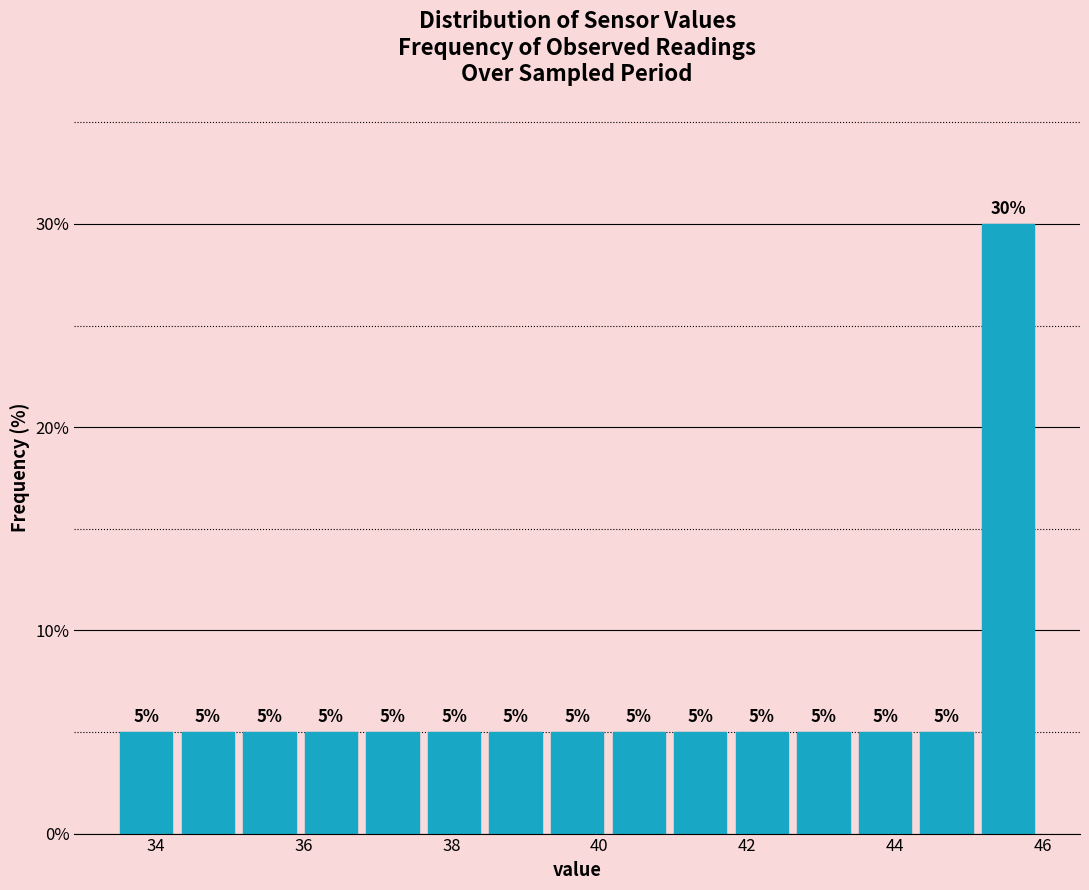

Over which range of the x-axis is the bar tallest?

45.2 to 46.0